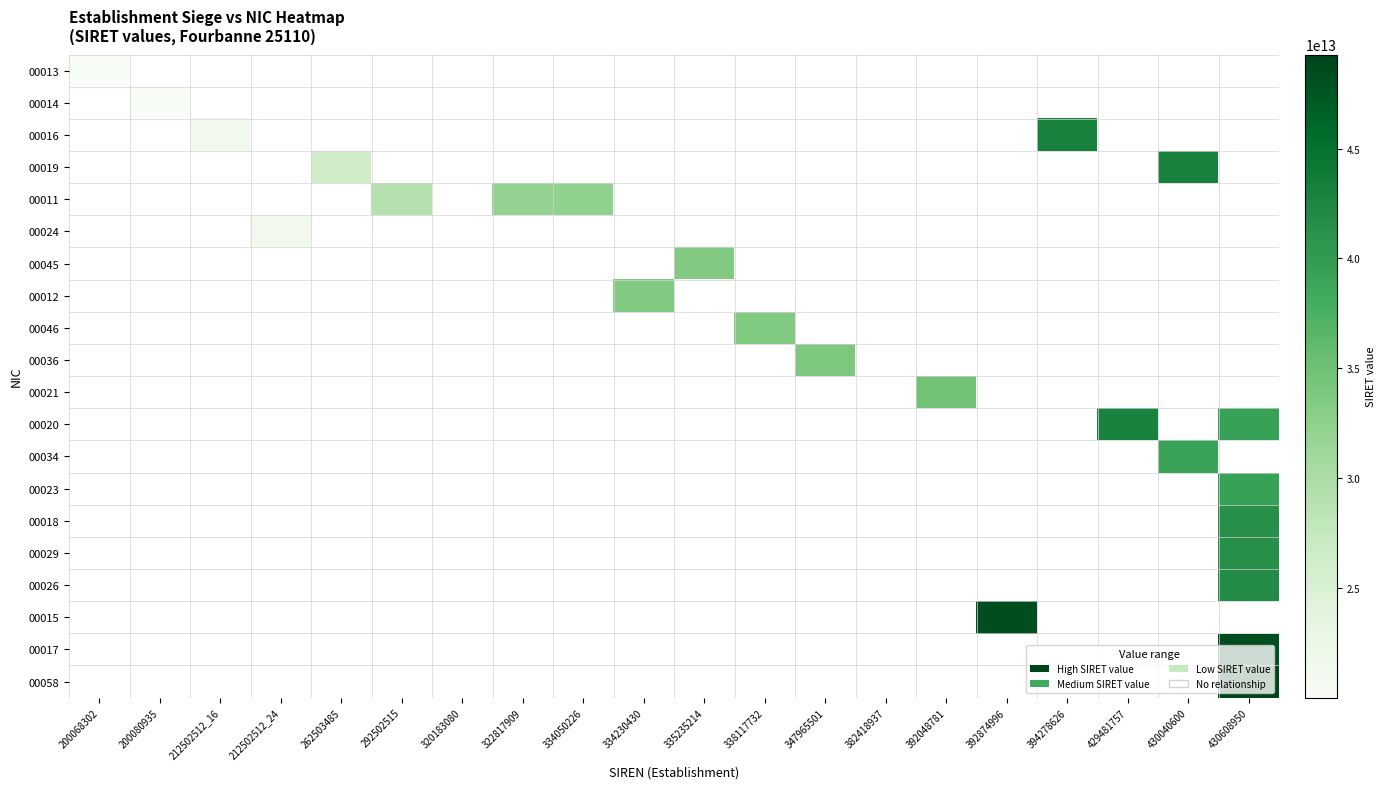

What is the maximum value shown in the chart?

49282886800058.0